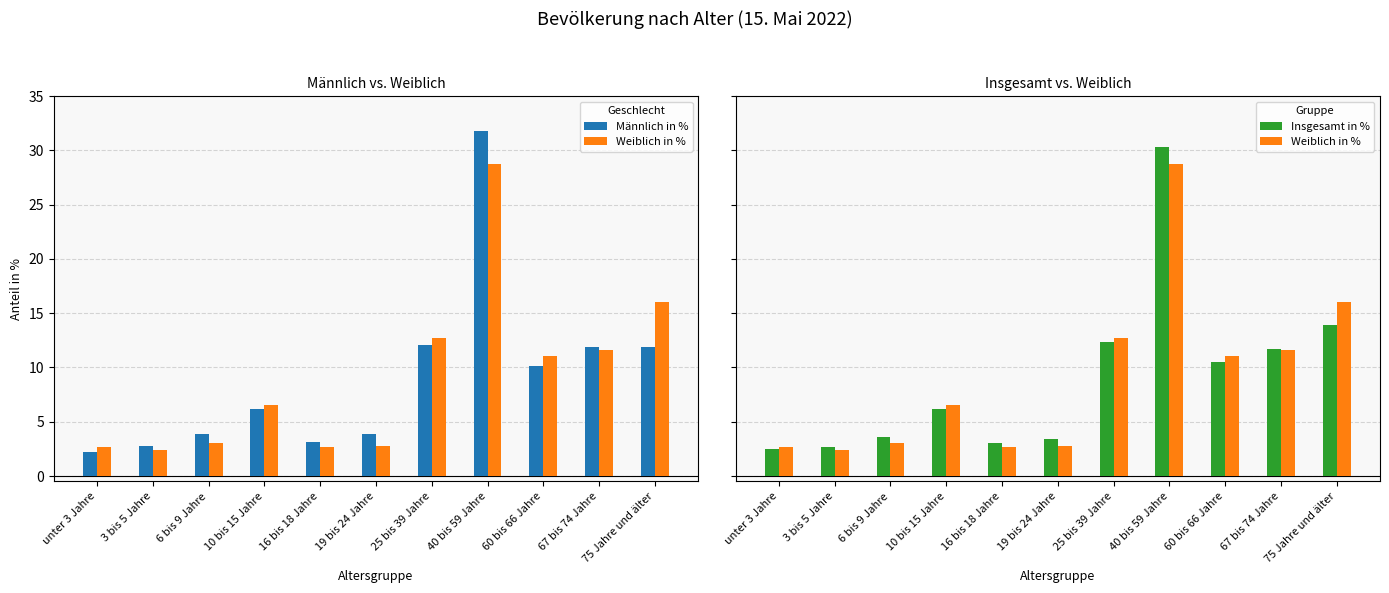

Reading left to right, extract all data points from this chart.

Männlich in %: 2.2	2.8	3.9	6.2	3.1	3.9	12.1	31.8	10.1	11.9	11.9
Weiblich in %: 2.7	2.4	3.0	6.5	2.7	2.8	12.7	28.7	11.1	11.6	16.0
Insgesamt in %: 2.5	2.7	3.6	6.2	3.0	3.4	12.3	30.3	10.5	11.7	13.9